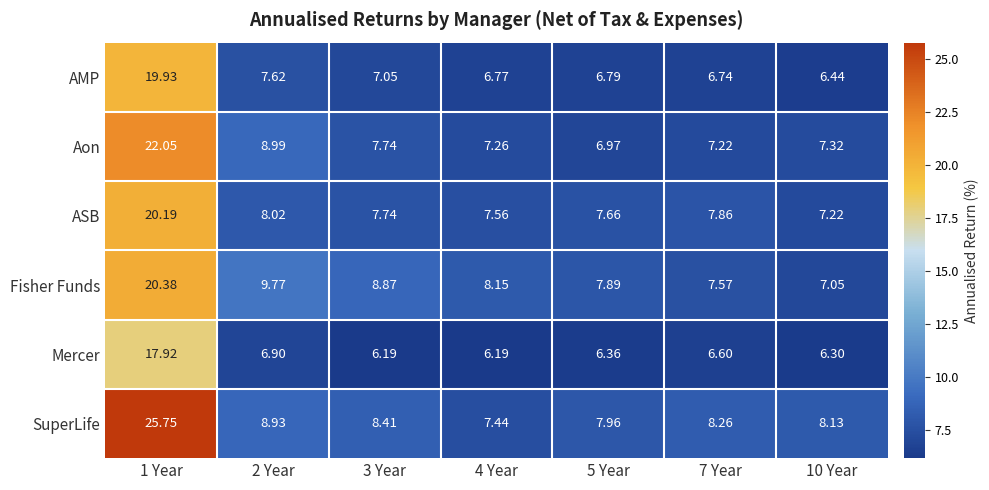

How many distinct data groups are displayed?

6